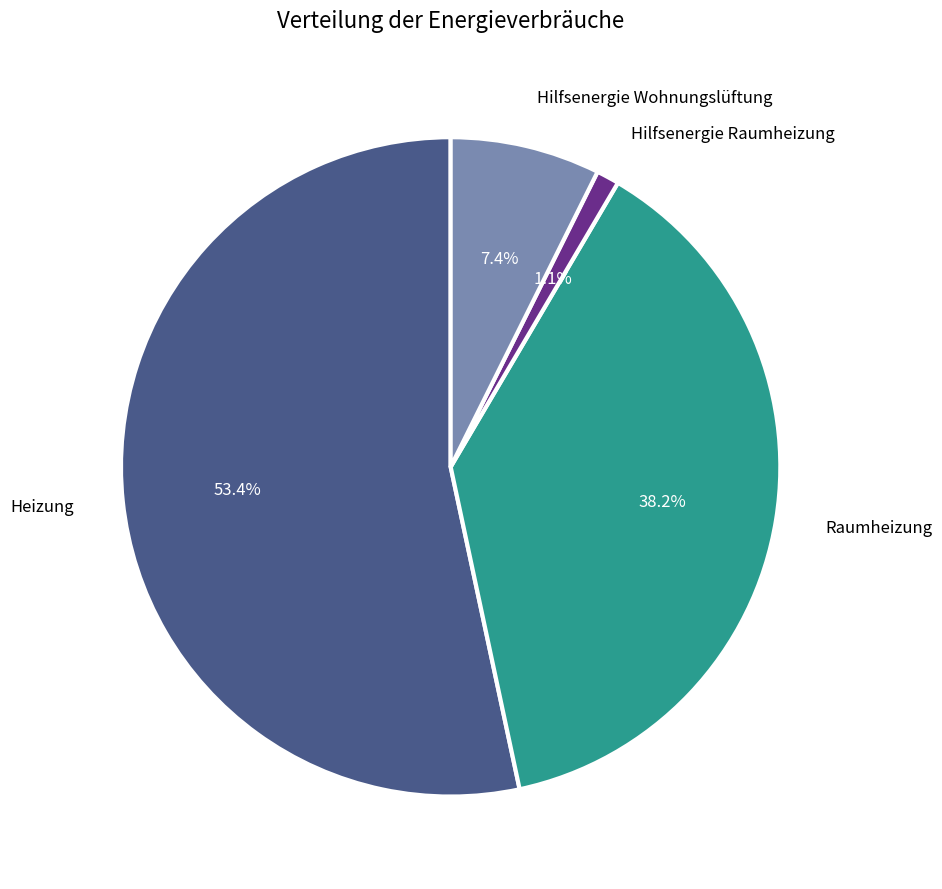

Is there any slice that represents more than half of the pie?

Yes